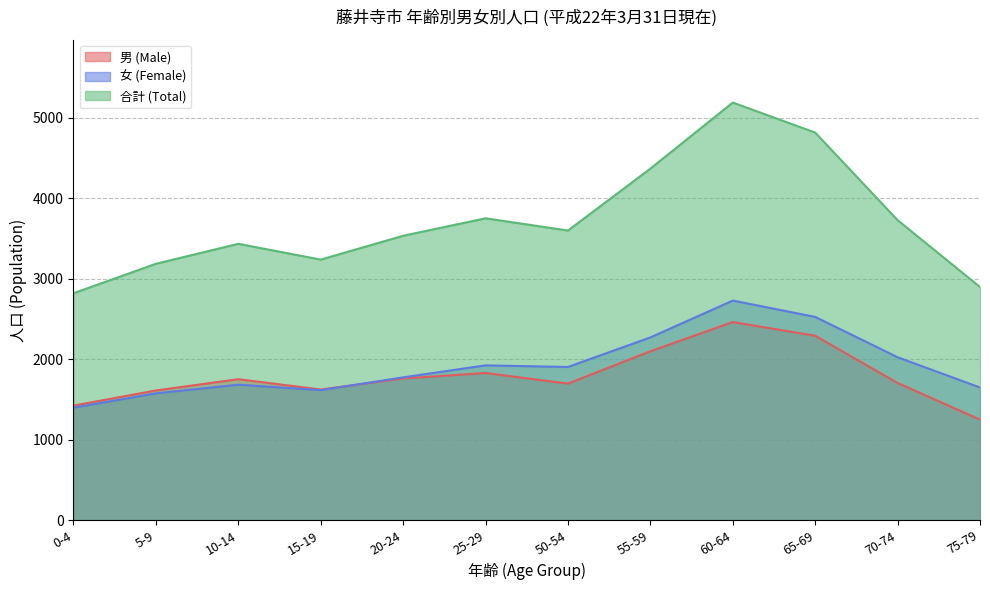

Reading left to right, list all the values displayed in this chart.

男 (Male): 0-4=1422	5-9=1610	10-14=1750	15-19=1622	20-24=1759	25-29=1827	50-54=1695	55-59=2097	60-64=2460	65-69=2290	70-74=1703	75-79=1248
女 (Female): 0-4=1396	5-9=1574	10-14=1682	15-19=1614	20-24=1773	25-29=1922	50-54=1902	55-59=2269	60-64=2727	65-69=2524	70-74=2023	75-79=1647
合計 (Total): 0-4=2818	5-9=3184	10-14=3432	15-19=3236	20-24=3532	25-29=3749	50-54=3597	55-59=4366	60-64=5187	65-69=4814	70-74=3726	75-79=2895